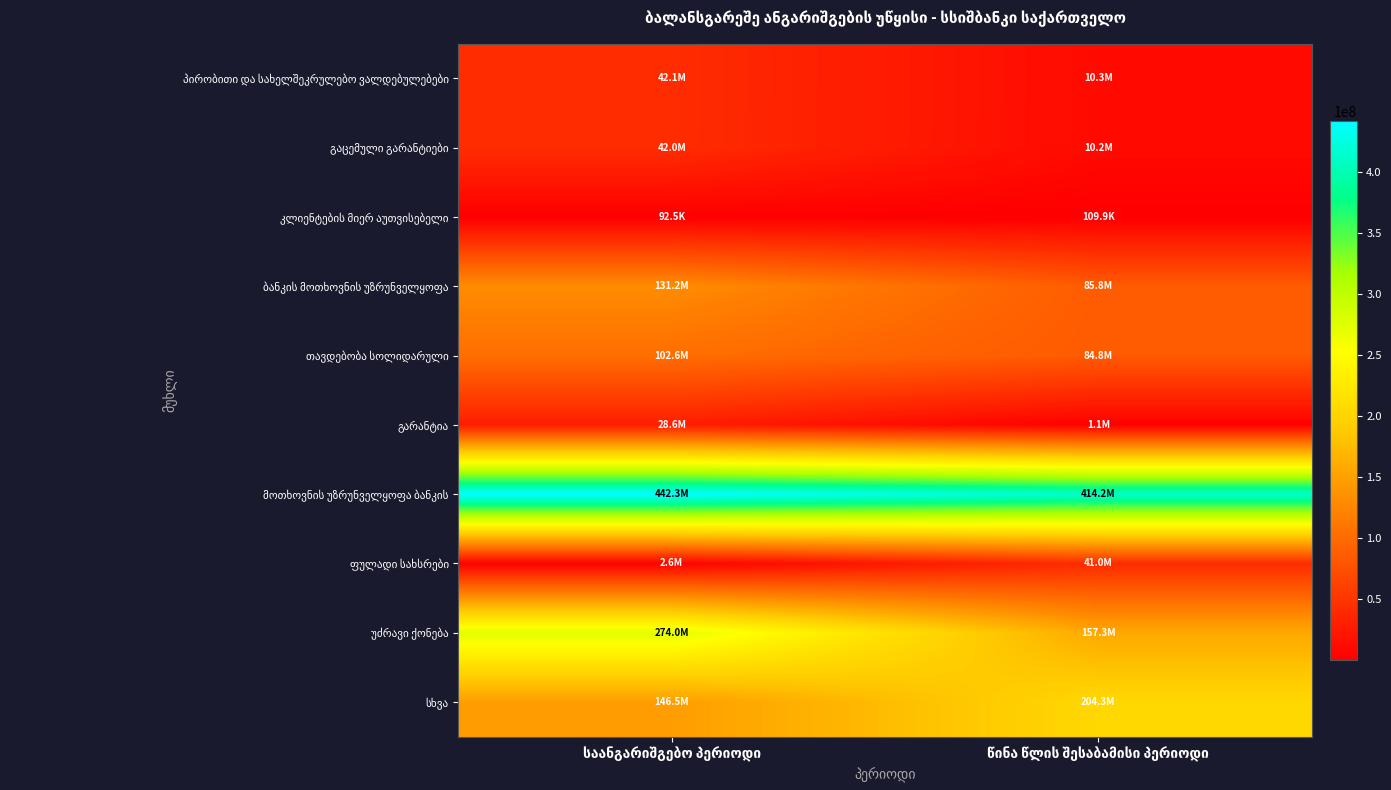

Which series has the largest total across all categories?

მოთხოვნის უზრუნველყოფა ბანკის